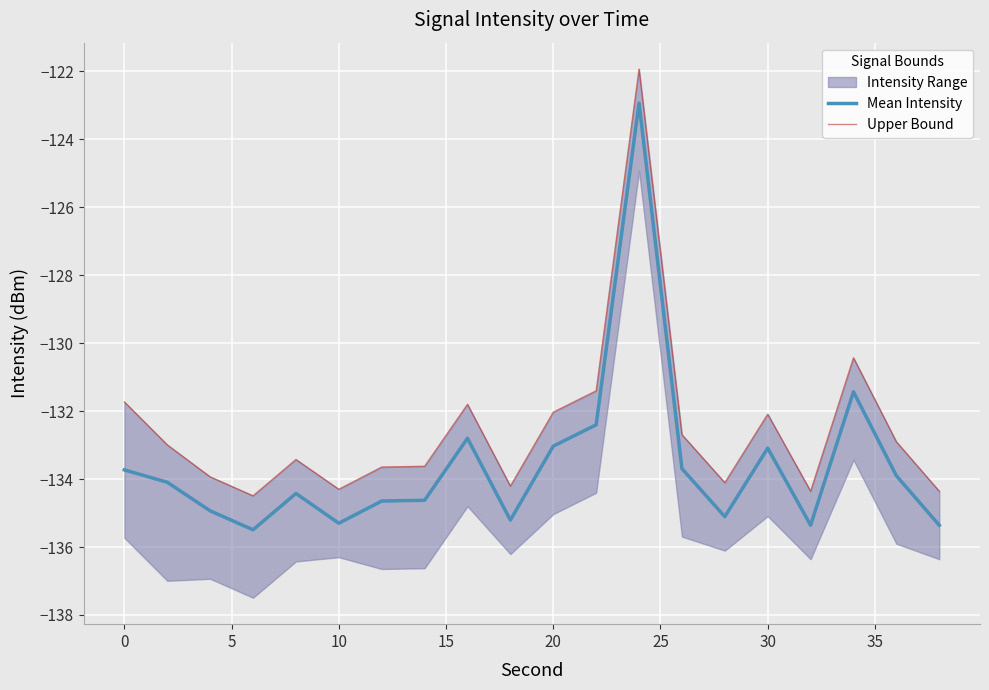

What is the average value of the Upper Bound series?

-132.5